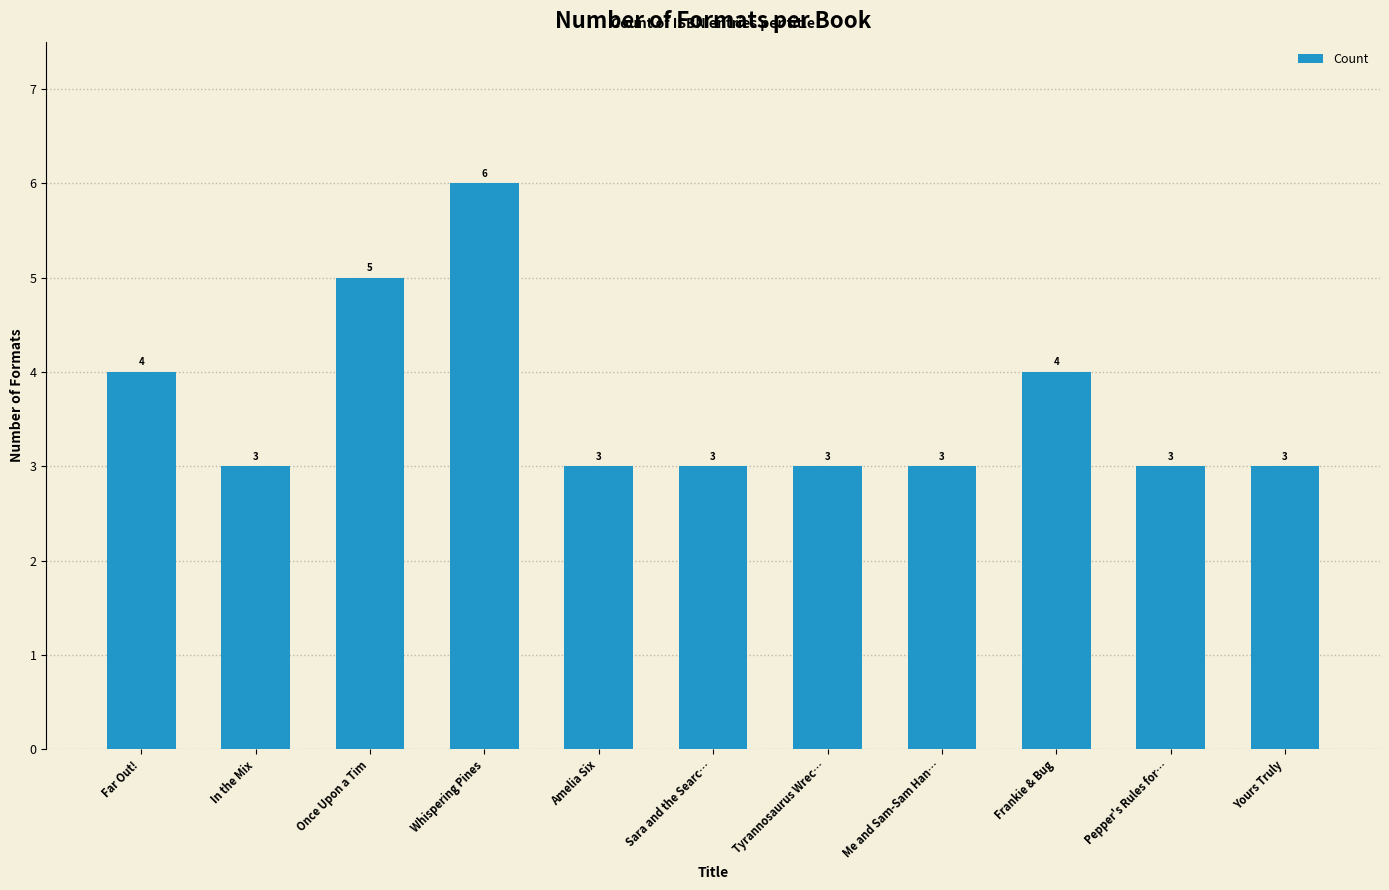

What is the label of the 11th bar from the right?

Far Out!